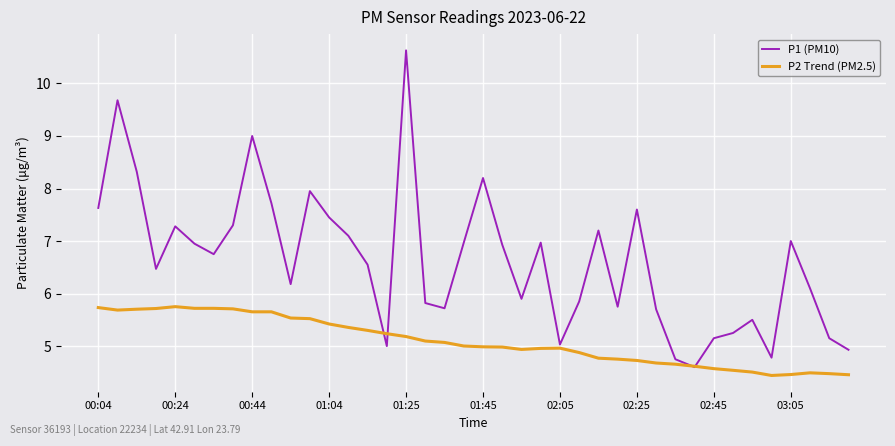

List the series in order of their peak value, lowest first.

P2 Trend (PM2.5), P1 (PM10)